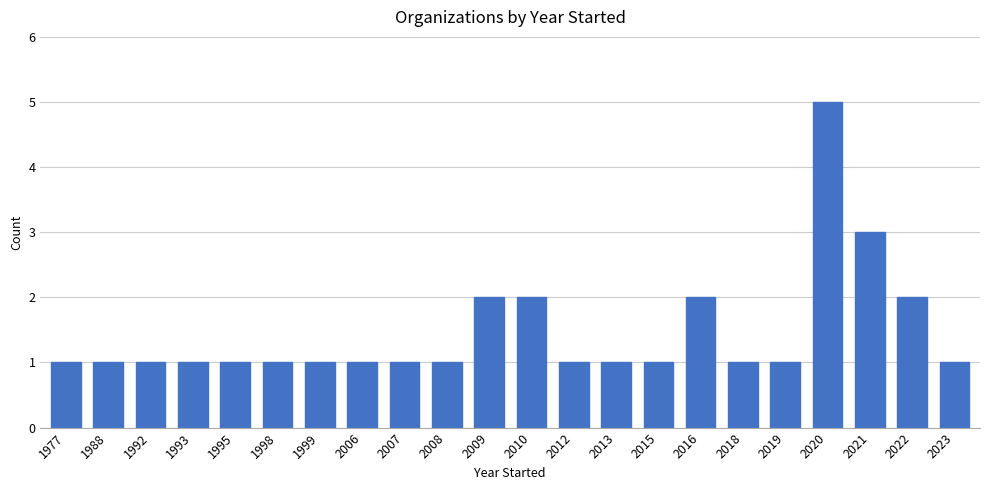

What is the sum of all values?

32